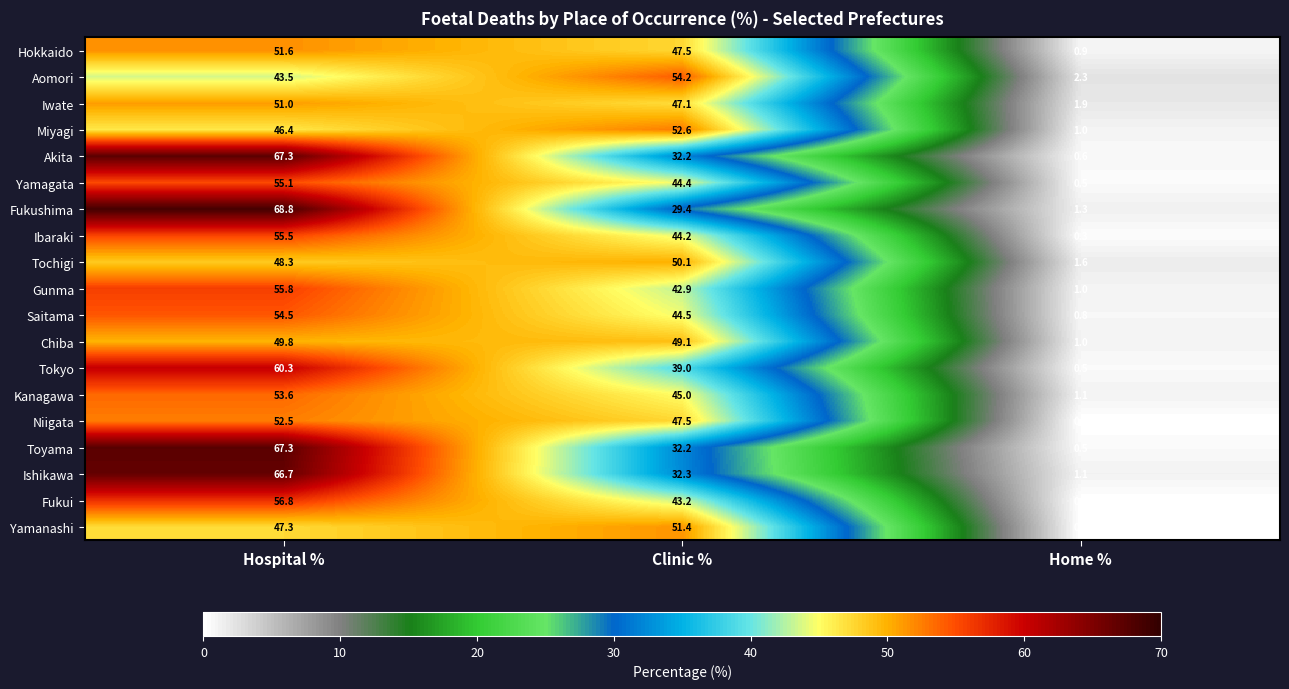

Which label corresponds to the smallest value in the chart?

Home %